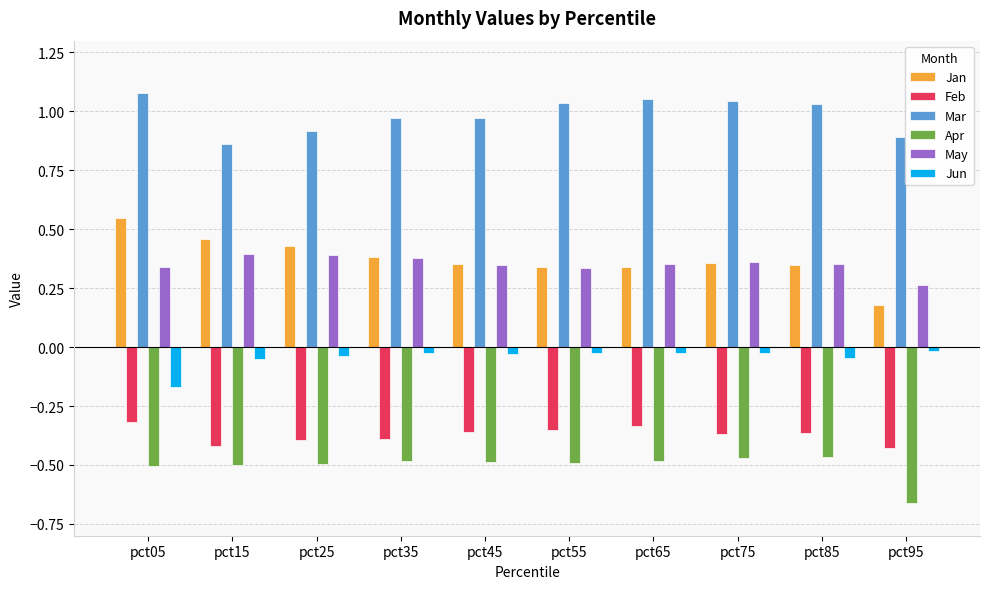

True or false: Mar has a value of 0.9 at pct25.

True